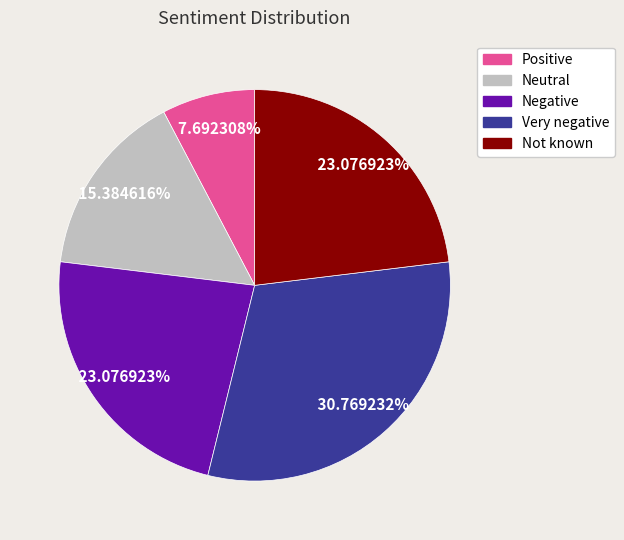

Does Not known represent more than half of the total?

No